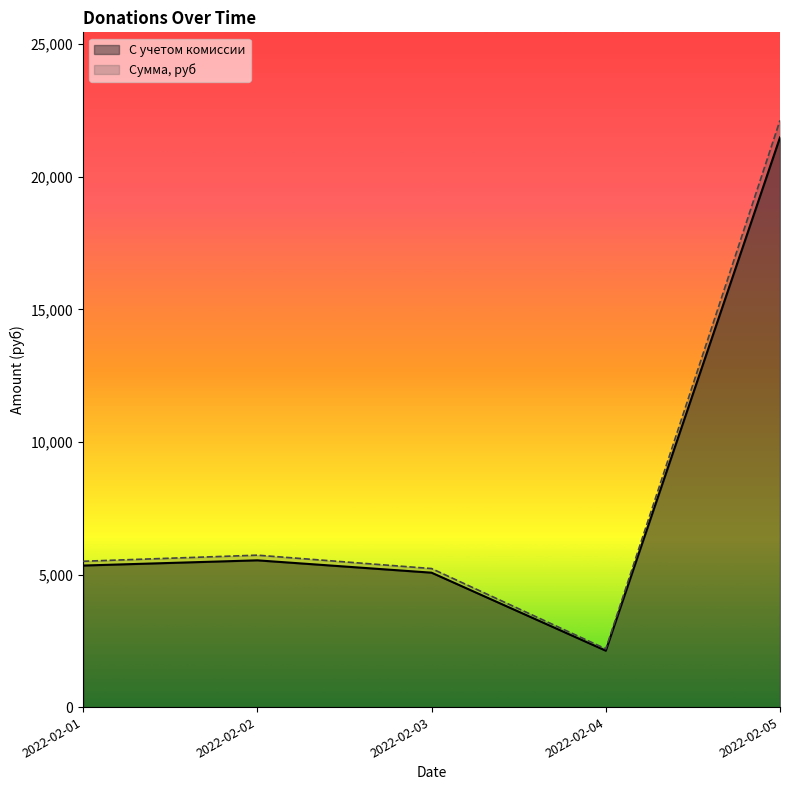

True or false: С учетом комиссии and Сумма, руб cross at least once.

False